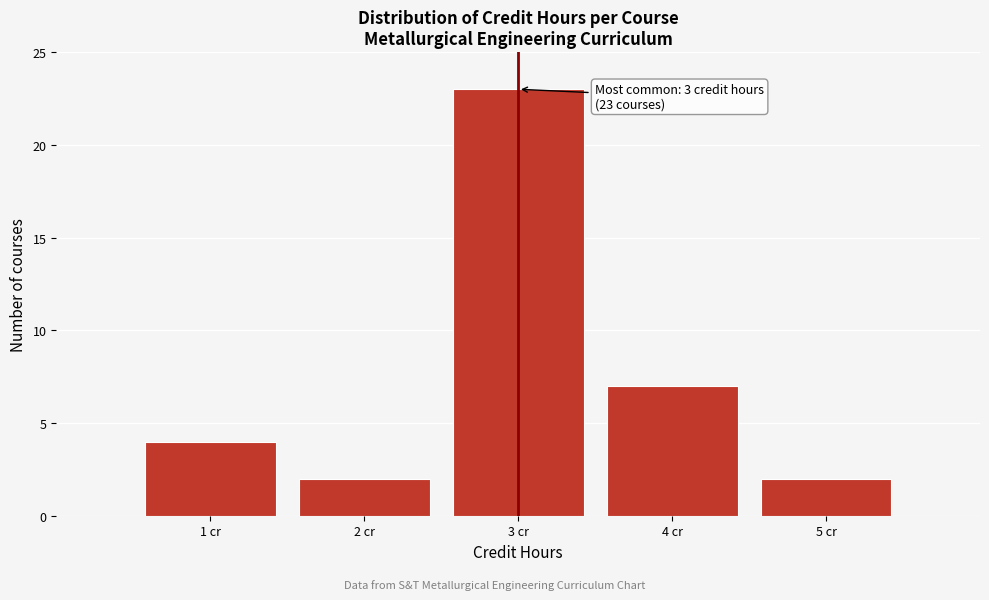

Reading left to right, transcribe all the data shown in this chart.

4	2	23	7	2